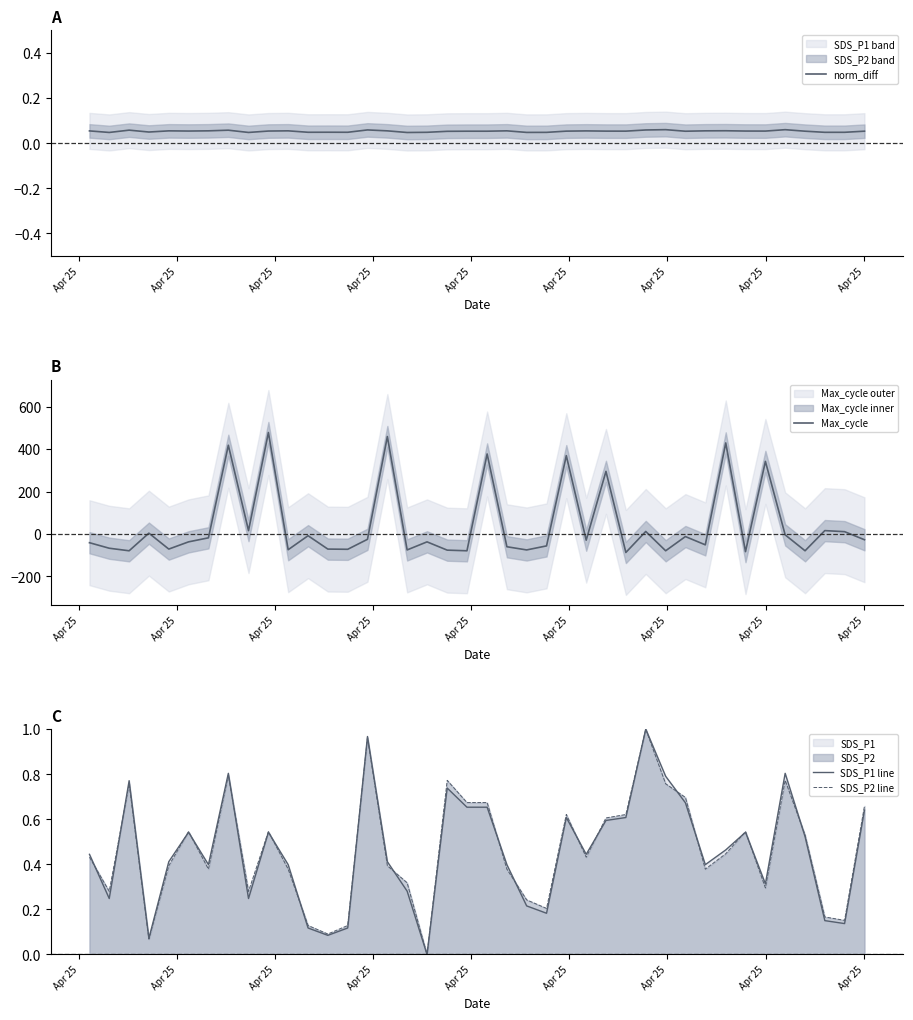

Reading left to right, what are all the values shown in this chart?

norm_diff: 0.1	0.0	0.1	0.0	0.1	0.1	0.1	0.1	0.0	0.1	0.1	0.0	0.0	0.0	0.1	0.1	0.0	0.0	0.1	0.1	0.1	0.1	0.0	0.0	0.1	0.1	0.1	0.1	0.1	0.1	0.1	0.1	0.1	0.1	0.1	0.1	0.1	0.0	0.0	0.1
Max_cycle: -41.0	-67.0	-79.0	4.0	-71.0	-37.0	-18.0	418.0	16.0	478.0	-74.0	-8.0	-71.0	-72.0	-25.0	459.0	-75.0	-37.0	-76.0	-79.0	377.0	-60.0	-75.0	-56.0	369.0	-29.0	295.0	-87.0	12.0	-79.0	-12.0	-51.0	429.0	-83.0	342.0	-4.0	-79.0	16.0	11.0	-27.0
SDS_P1 line: 0.4	0.2	0.8	0.1	0.4	0.5	0.4	0.8	0.2	0.5	0.4	0.1	0.1	0.1	1.0	0.4	0.3	0.0	0.7	0.7	0.7	0.4	0.2	0.2	0.6	0.4	0.6	0.6	1.0	0.8	0.7	0.4	0.5	0.5	0.3	0.8	0.5	0.2	0.1	0.6
SDS_P2 line: 0.4	0.3	0.8	0.1	0.4	0.5	0.4	0.8	0.3	0.5	0.4	0.1	0.1	0.1	1.0	0.4	0.3	0.0	0.8	0.7	0.7	0.4	0.2	0.2	0.6	0.4	0.6	0.6	1.0	0.8	0.7	0.4	0.4	0.5	0.3	0.8	0.5	0.2	0.2	0.7